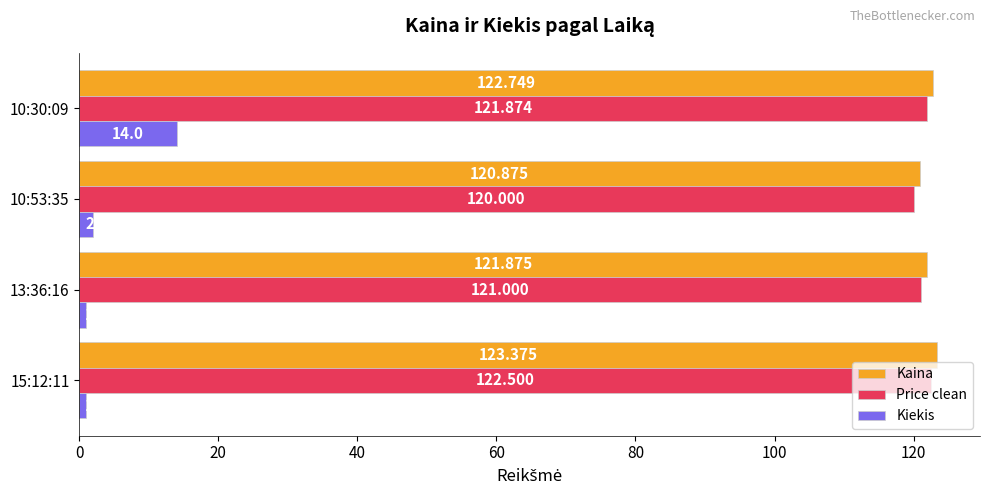

How many data points does each series have?

4